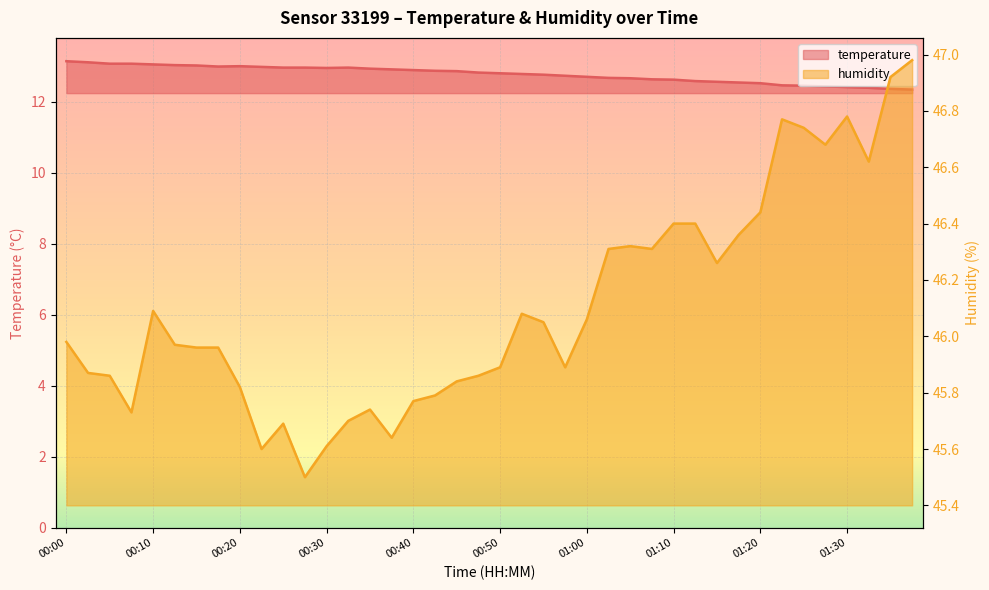

True or false: humidity has a value of 46.4 at 01:18.

True